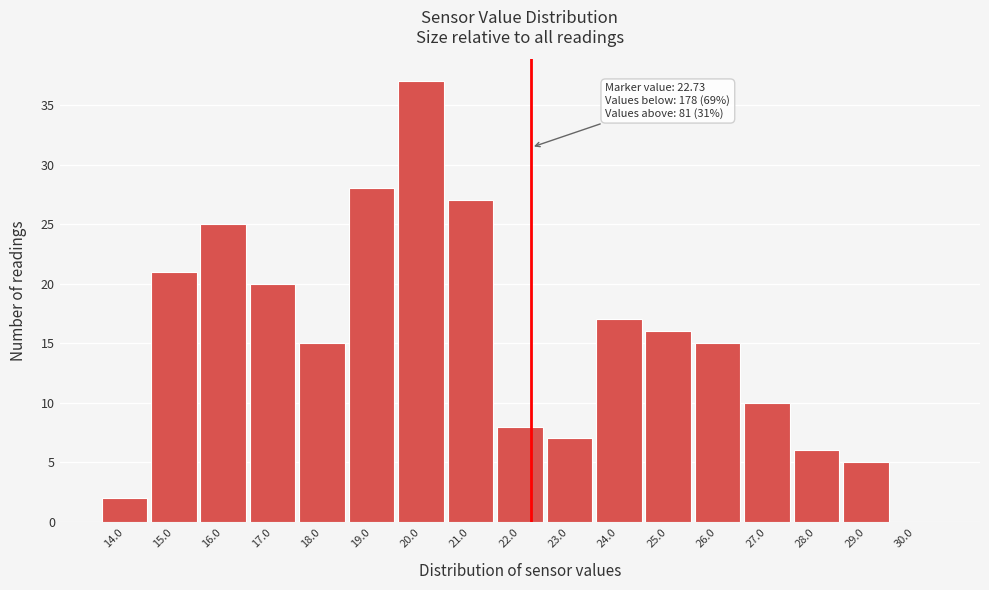

Reading left to right, transcribe all the data shown in this chart.

14.0=2	15.0=21	16.0=25	17.0=20	18.0=15	19.0=28	20.0=37	21.0=27	22.0=8	23.0=7	24.0=17	25.0=16	26.0=15	27.0=10	28.0=6	29.0=5	30.0=0